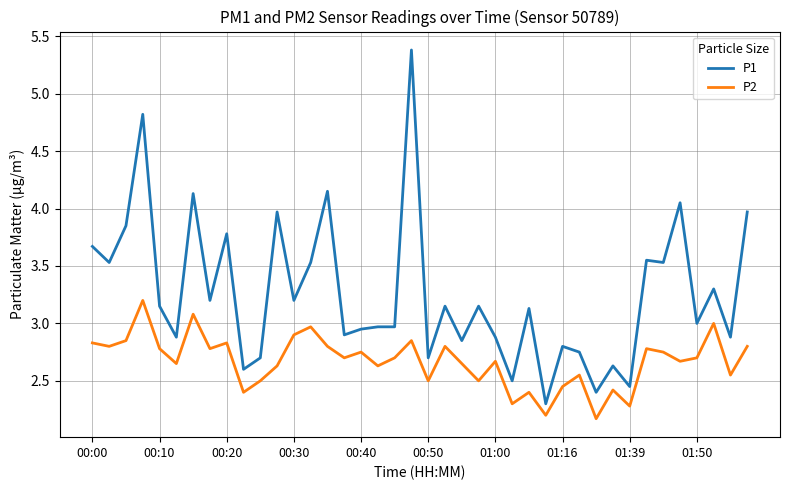

List the series in order of their overall mean, highest first.

P1, P2